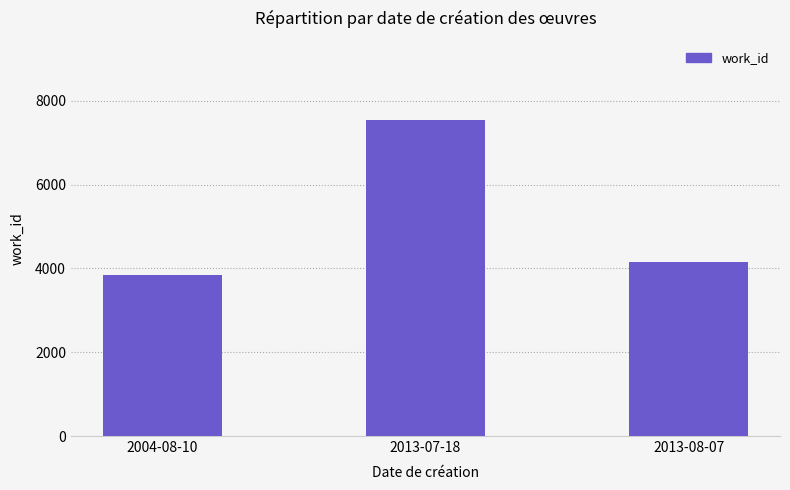

What is the average value?

5184